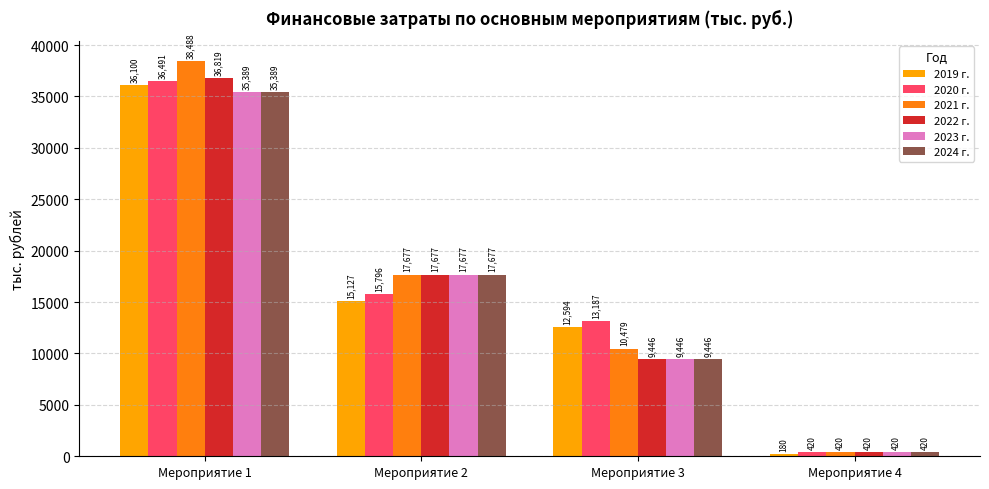

Rank the categories by 2023 г. value from highest to lowest.

Мероприятие 1, Мероприятие 2, Мероприятие 3, Мероприятие 4